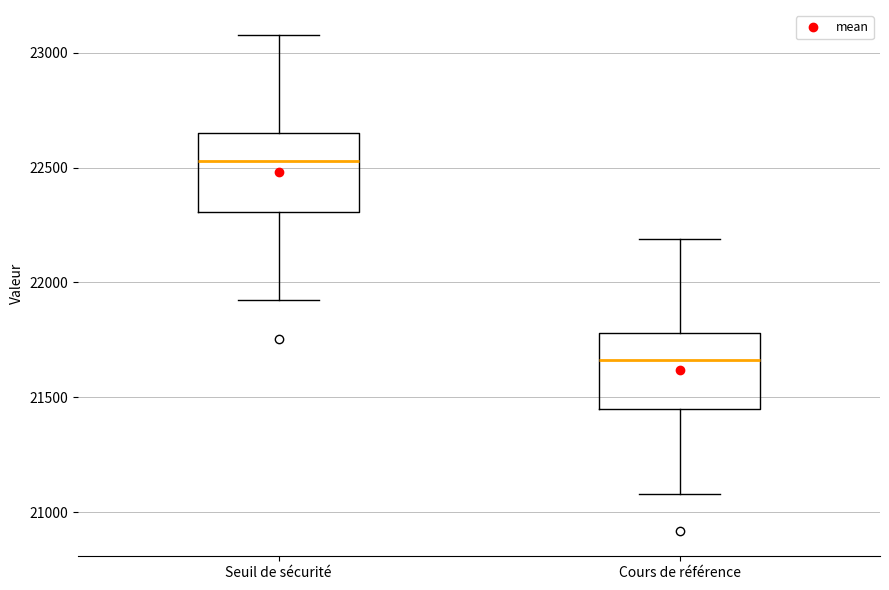

Which box has the highest median line?

Seuil de sécurité